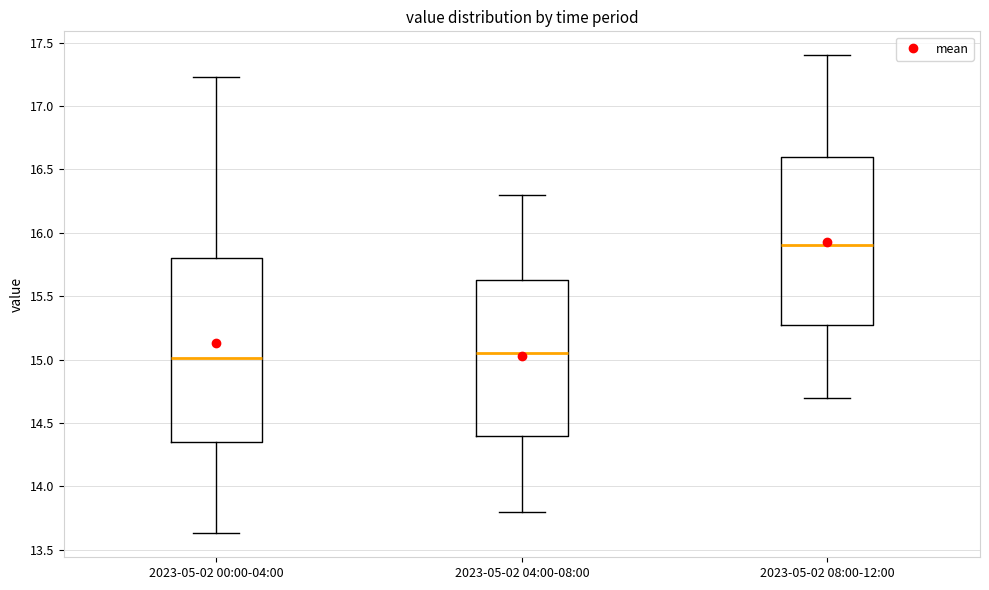

Which box is the tallest, from its lower edge to its upper edge?

2023-05-02 00:00-04:00